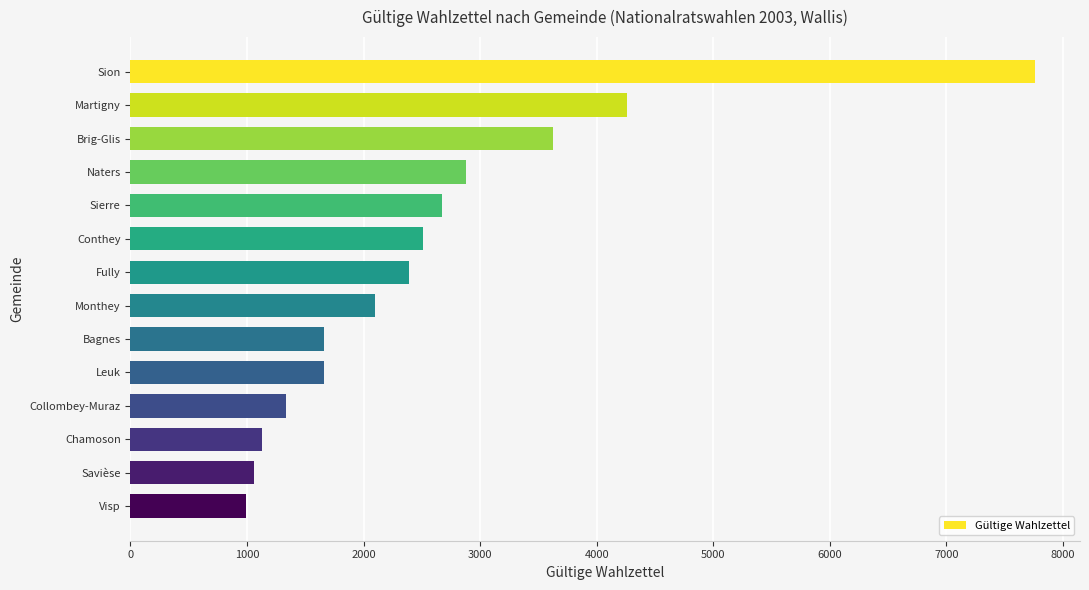

What is the difference between the second highest and second lowest values?

3204